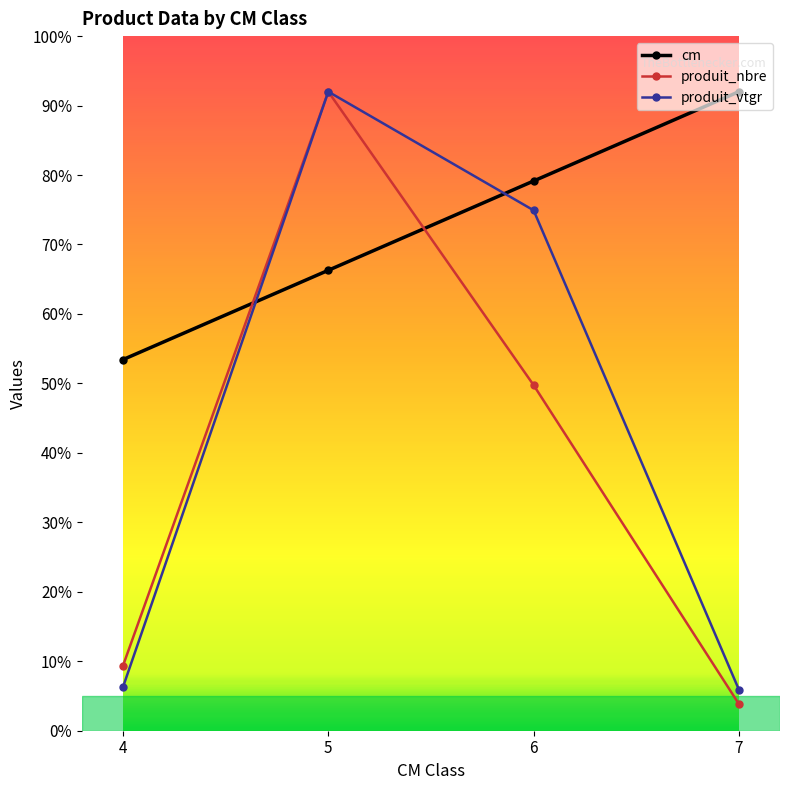

Where do cm and produit_vtgr first cross each other?

4 and 5